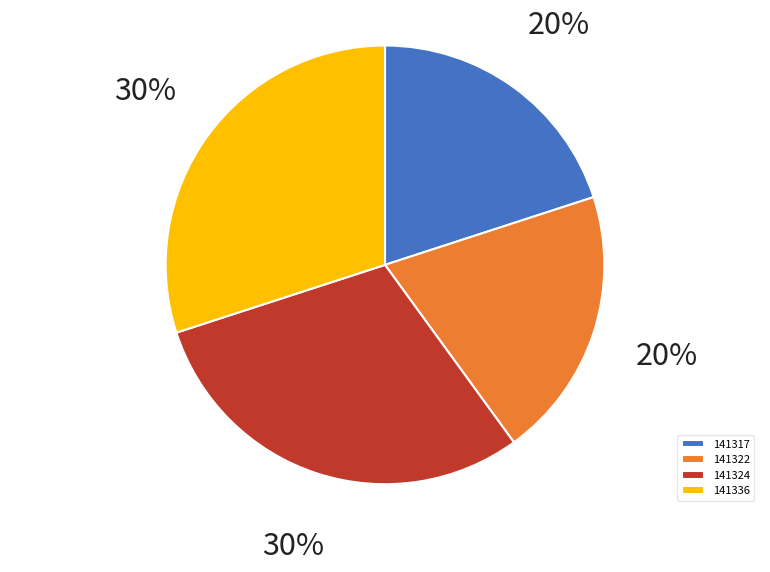

To the nearest percent, what portion does 141322 represent?

20%